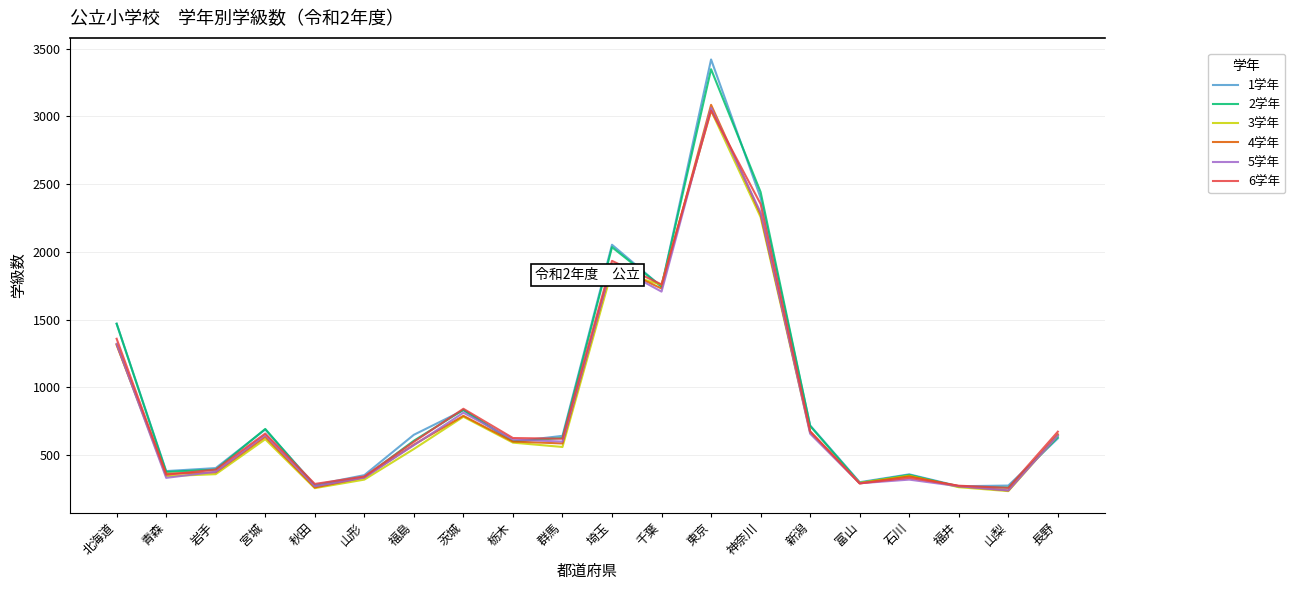

Is the value of 6学年 at 石川 greater than the value of 4学年 at 青森?

No